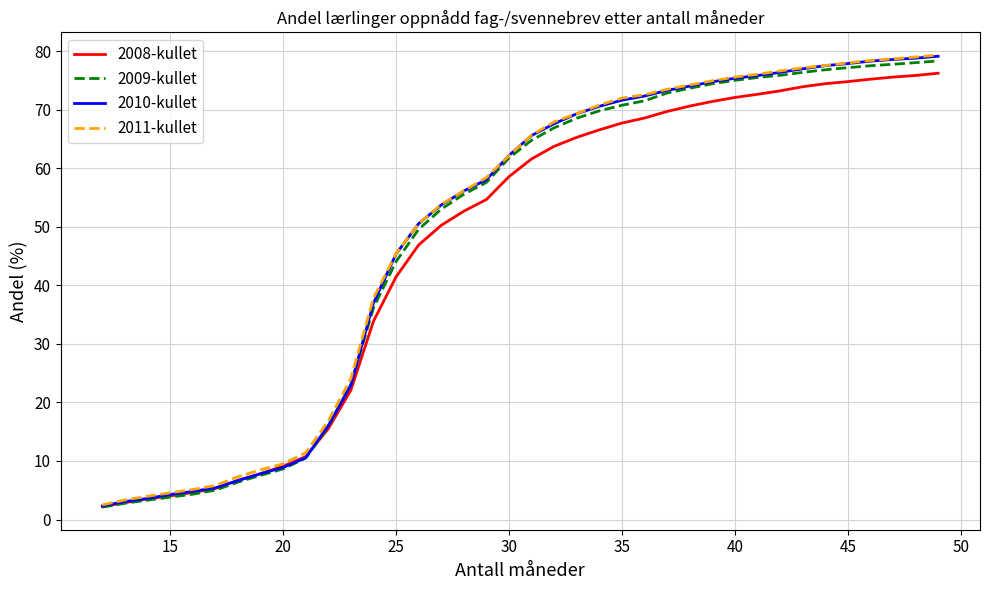

What is the highest value of the 2008-kullet series?

76.2